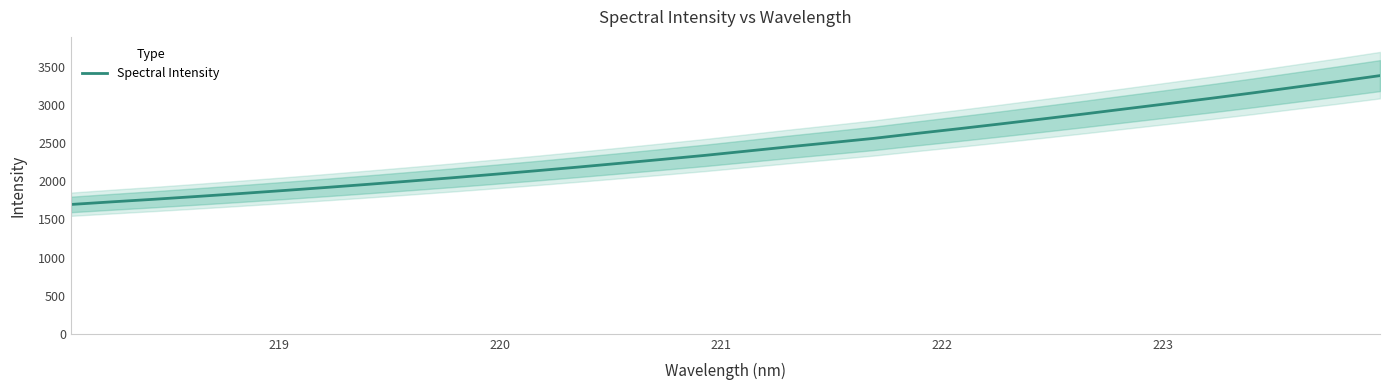

What is the value of the 19th point from the left?

2506.0